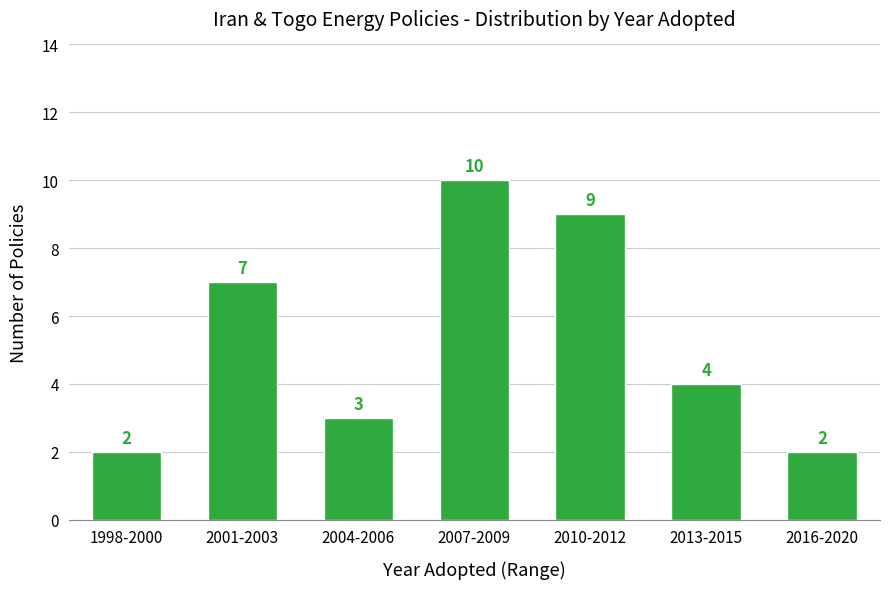

Reading left to right, what are all the values shown in this chart?

2	7	3	10	9	4	2